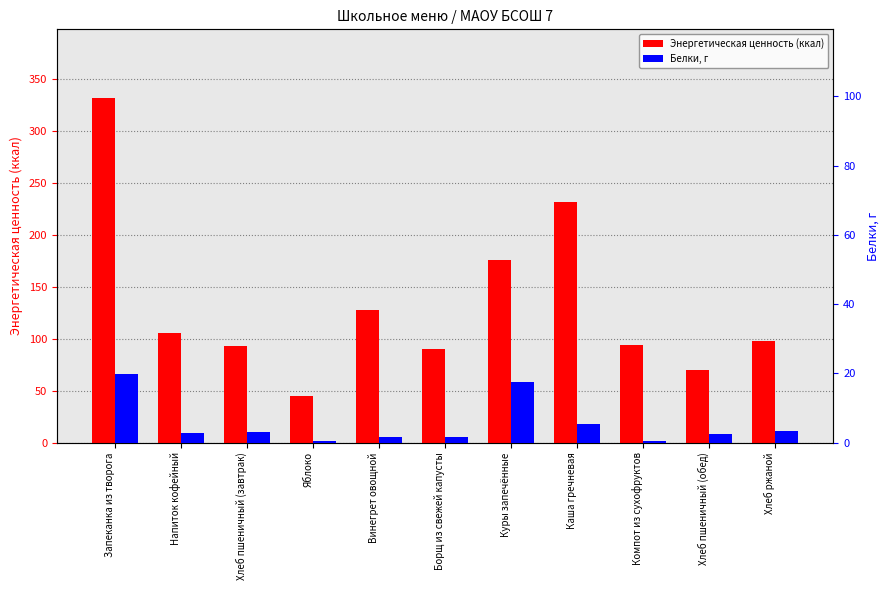

At how many categories does at least one series exceed 235?

1